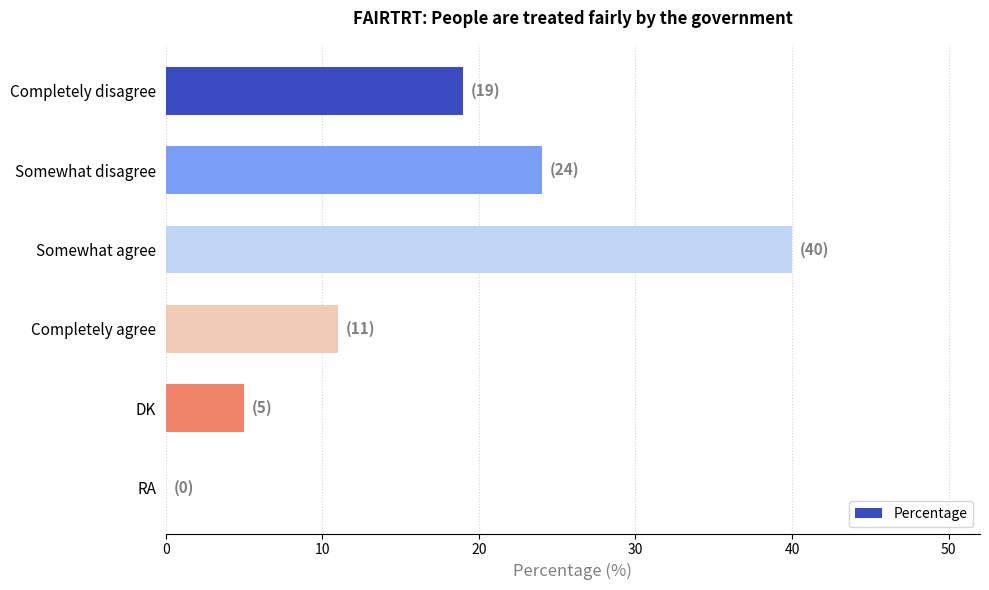

How many categories are shown in the chart?

6